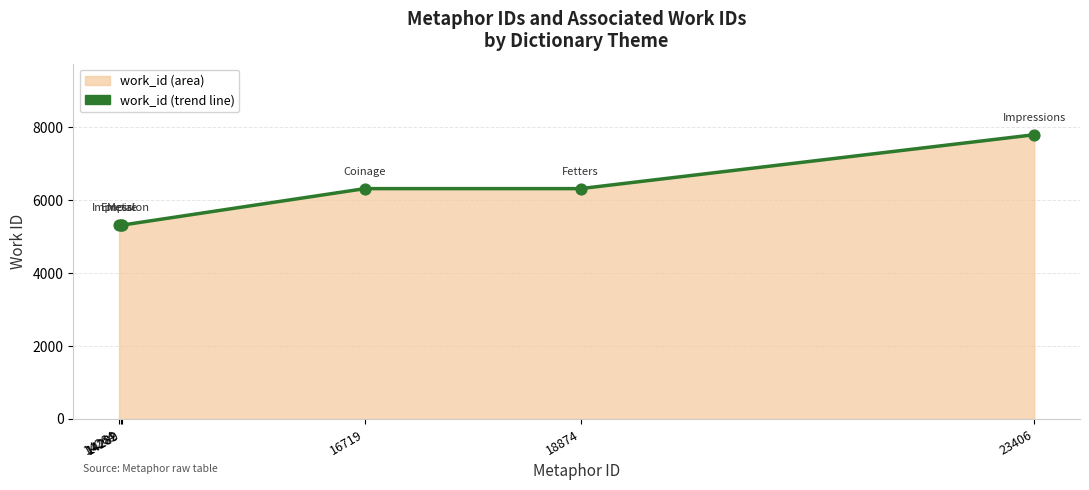

What is the ratio of the value at 14264 to the value at 16719?

0.8